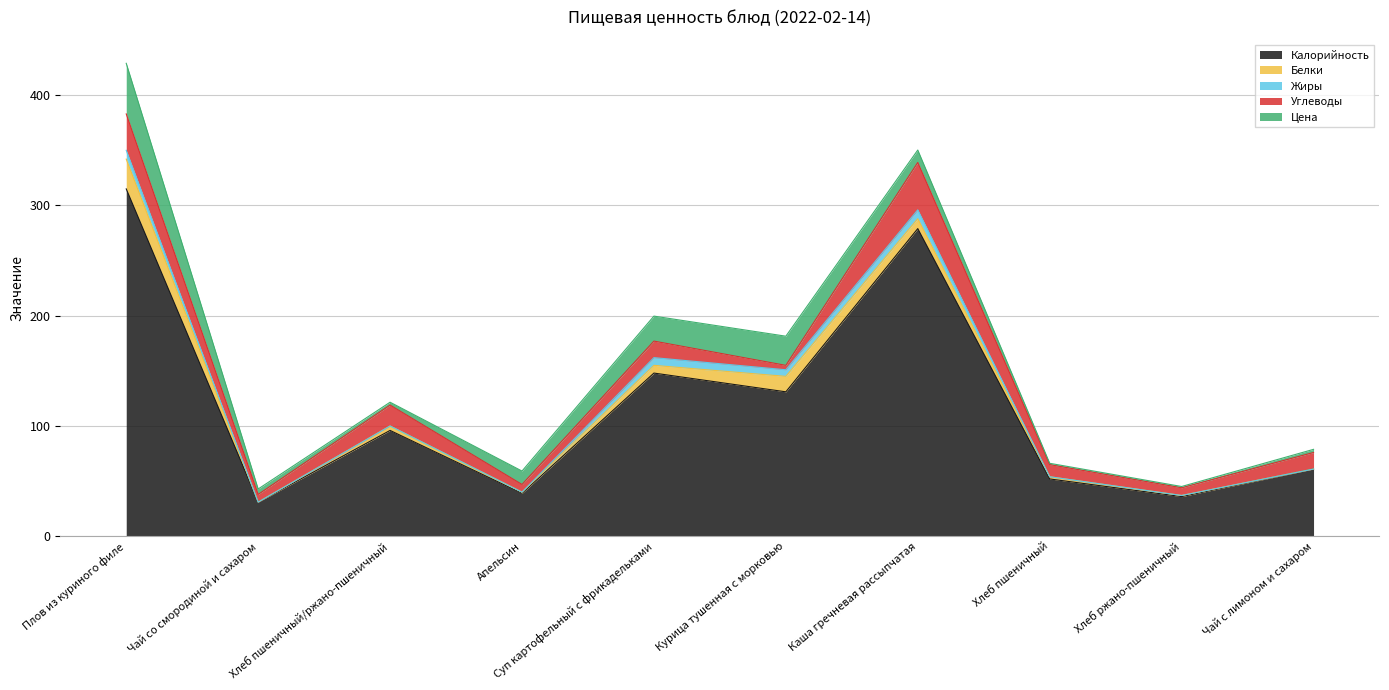

At which label does Калорийность first exceed 96?

Плов из куриного филе